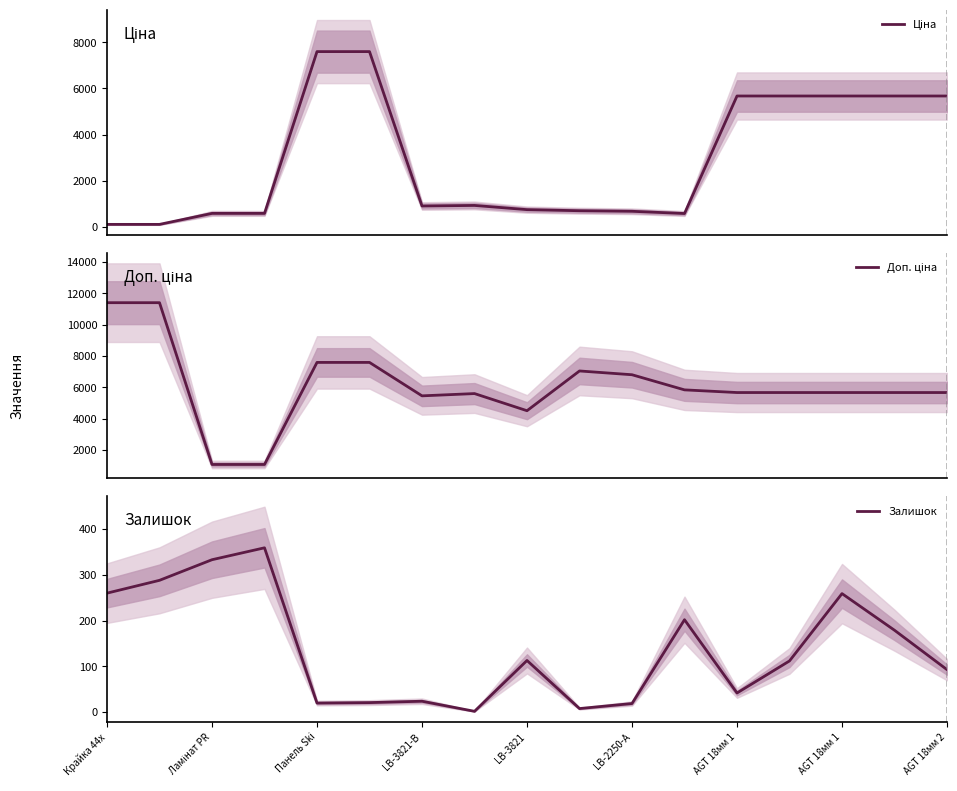

Which category has the highest value in the Доп. ціна series?

Крайка 44x